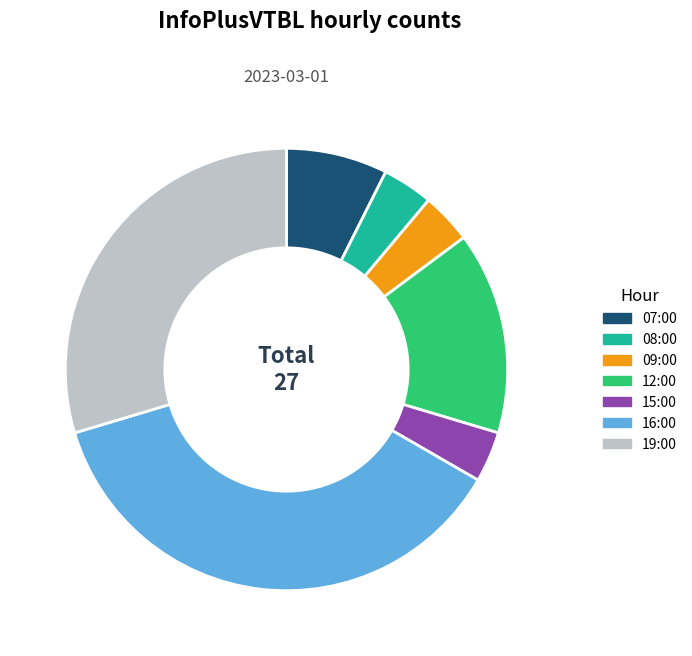

Is it true that 12:00 is 15% of the pie?

True